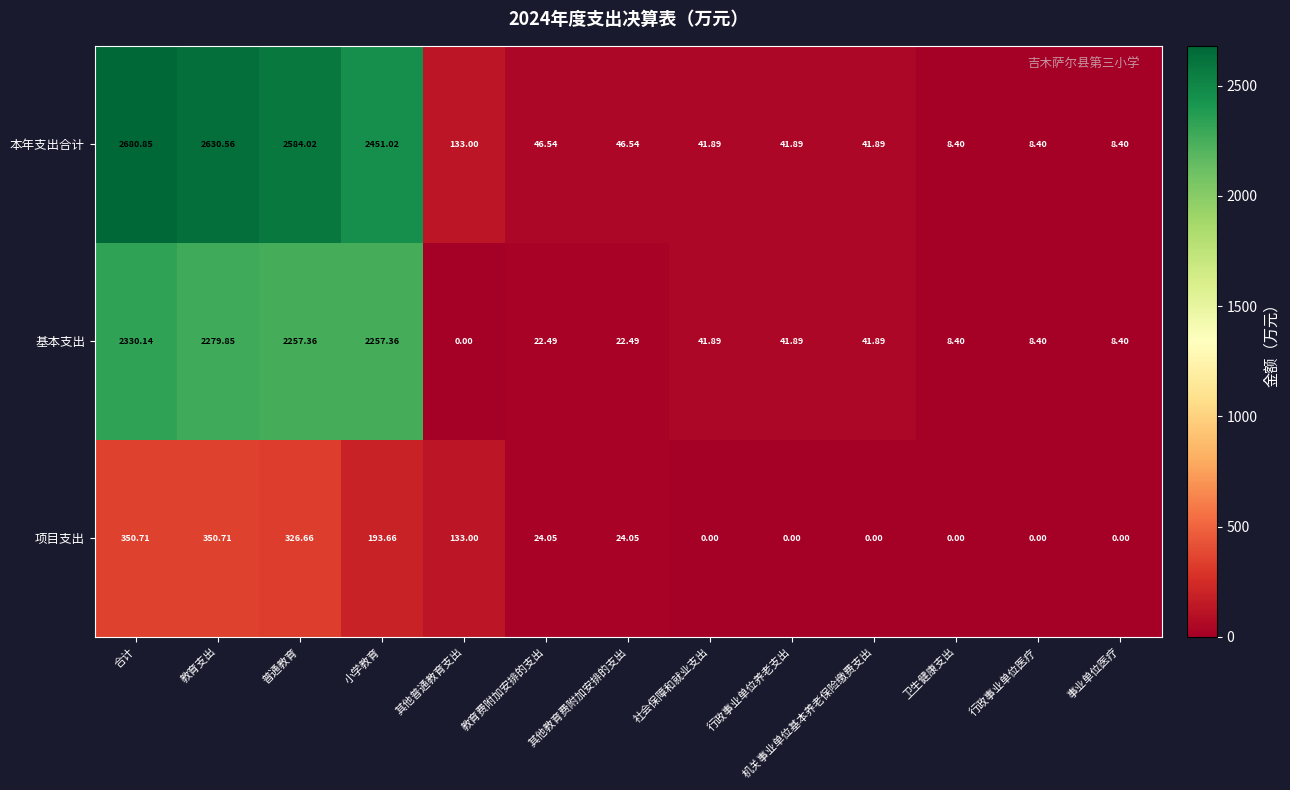

Where does the 本年支出合计 series first go above 46?

合计